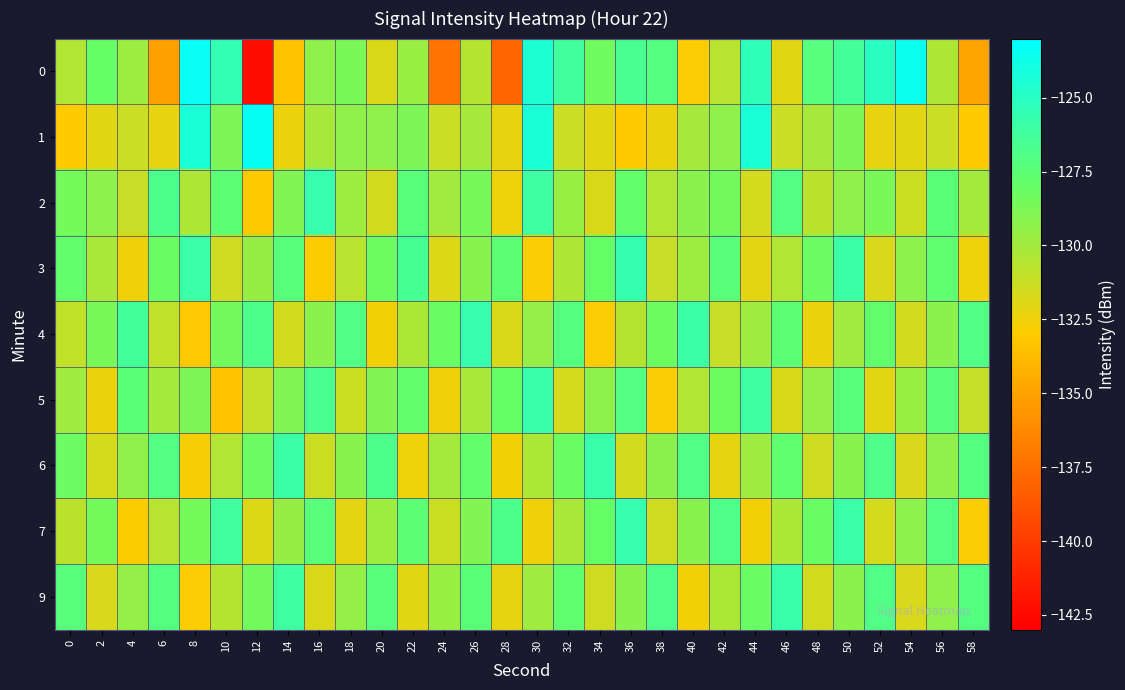

List the series in order of their peak value, highest first.

1, 0, 3, 2, 4, 7, 5, 6, 9